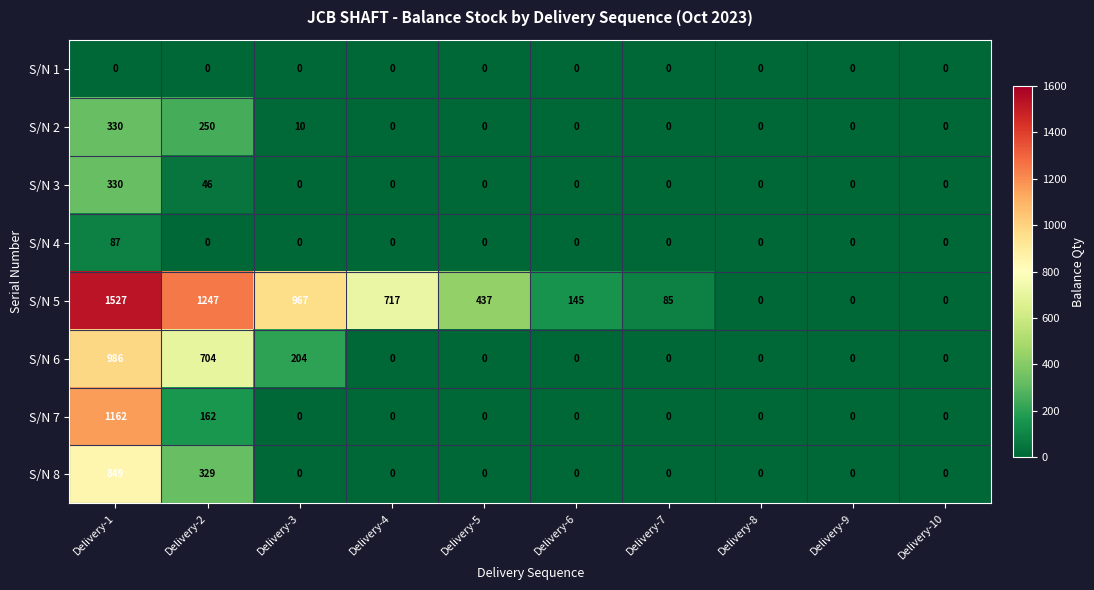

At which category does the chart reach its peak across all series?

Delivery-1